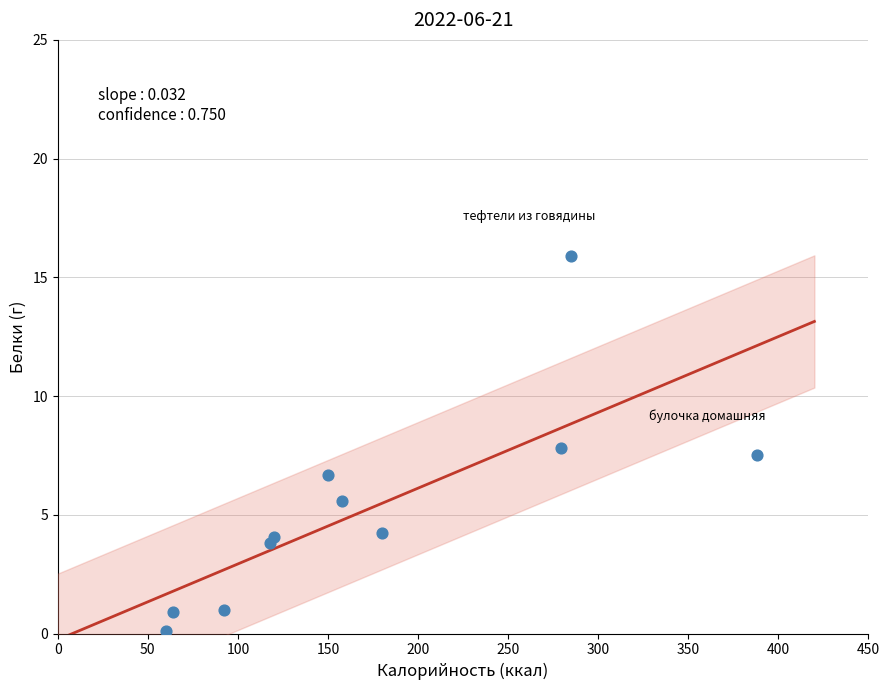

What is the range of X values (max minus min)?

328.0